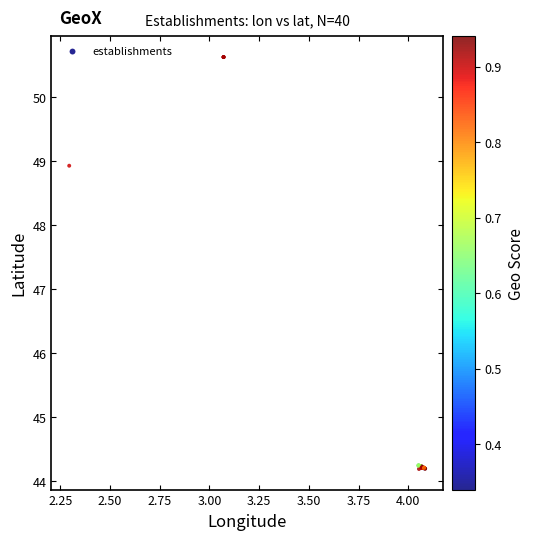

What Y value in the scatter plot is closest to 47?

48.9